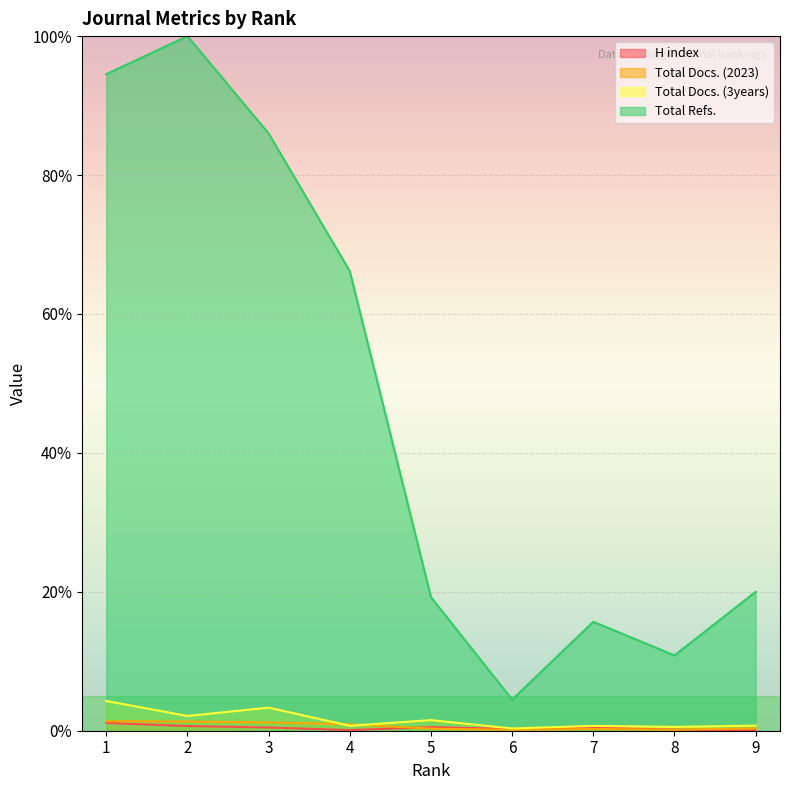

True or false: H index and Total Docs. (3years) intersect in this chart.

False